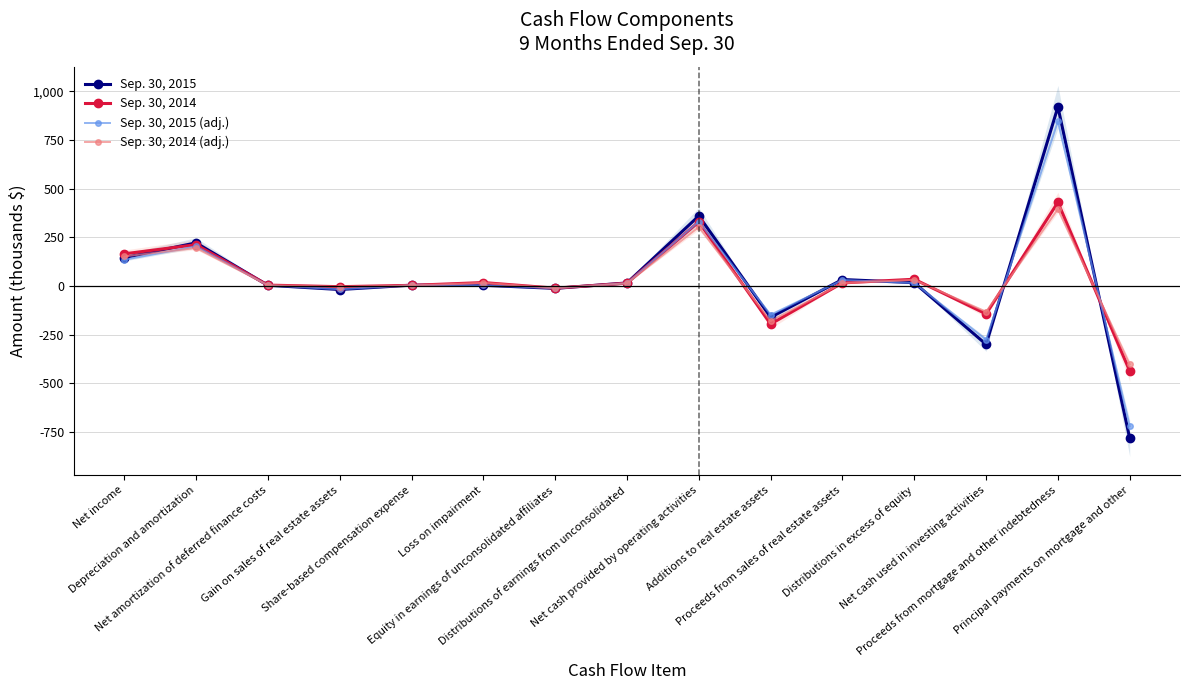

What position from the right is Principal payments on mortgage and other?

1